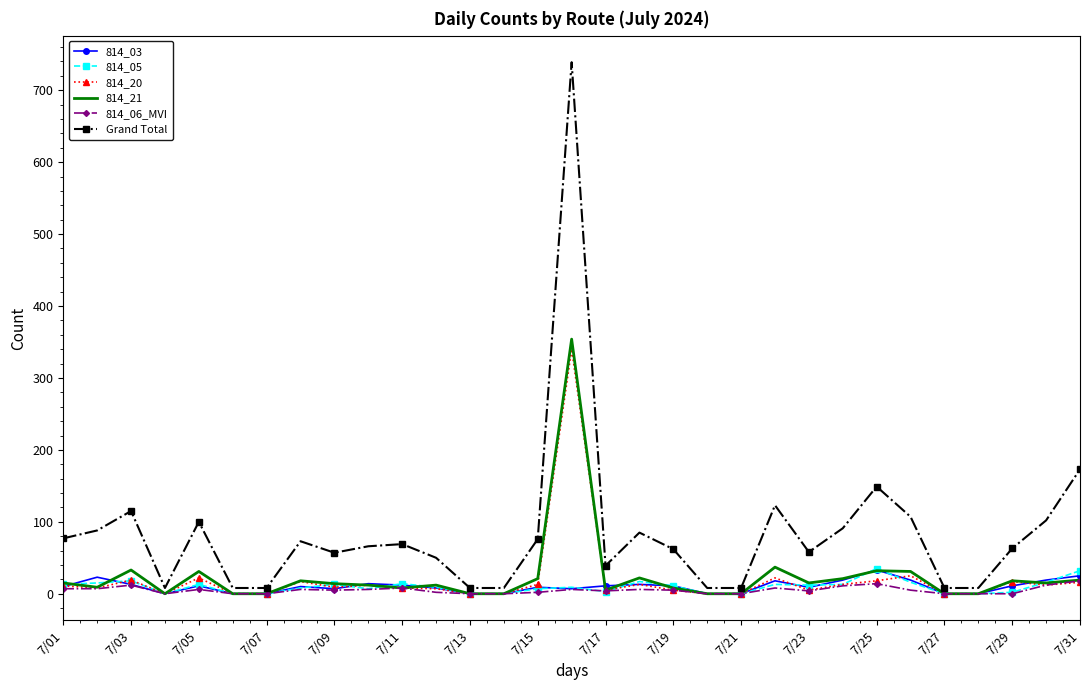

Which series has the largest range (max minus min)?

Grand Total